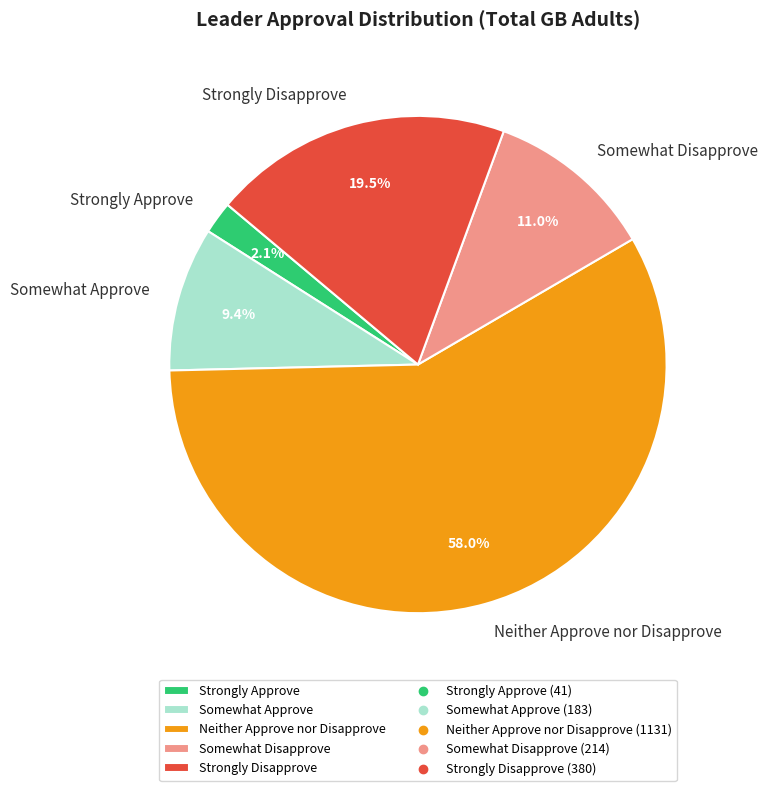

What percentage is the Somewhat Disapprove slice, to the nearest percent?

11%